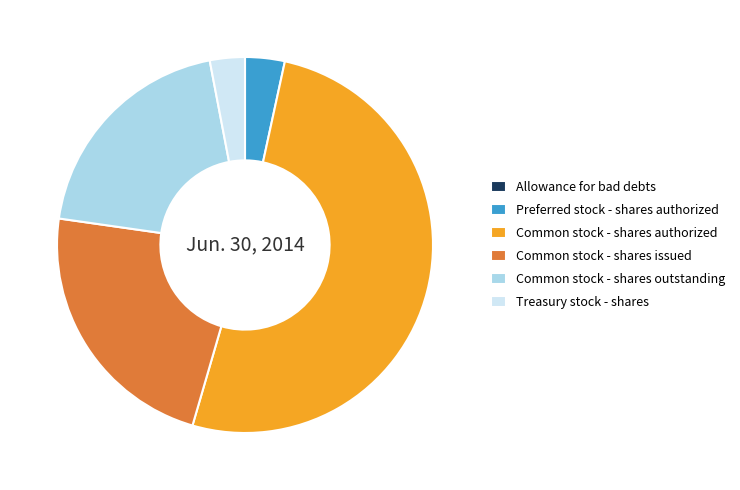

True or false: Preferred stock - shares authorized accounts for 3% of the total.

True